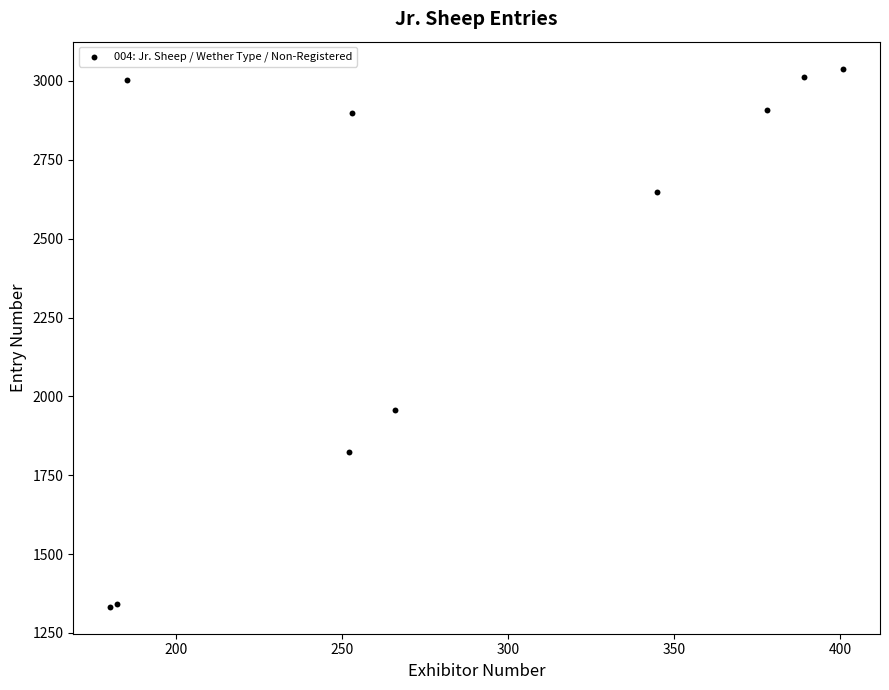

What Y value in the scatter plot is closest to 2186?

1958